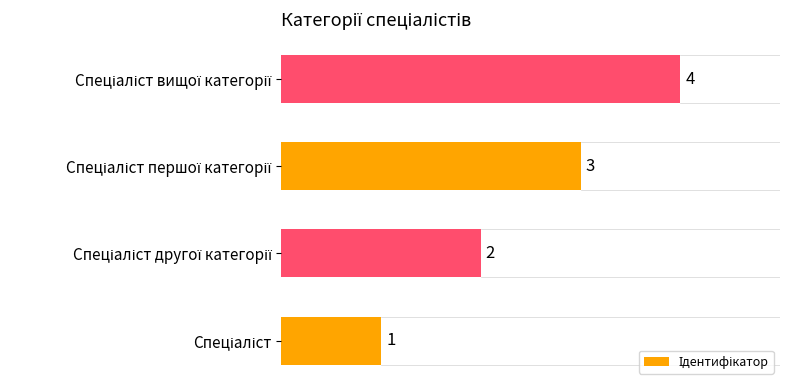

What is the sum of all values?

10